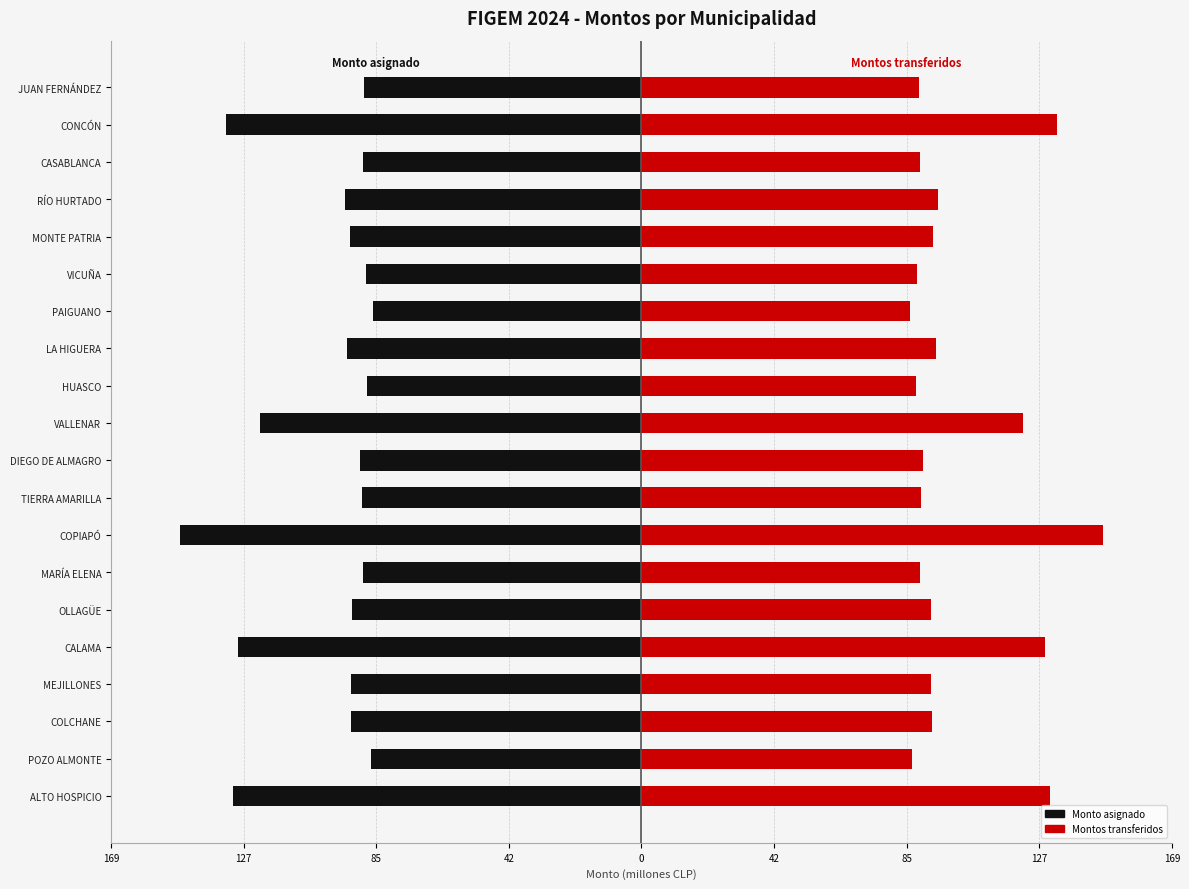

What is the lowest value of the Monto asignado series?

-147.0